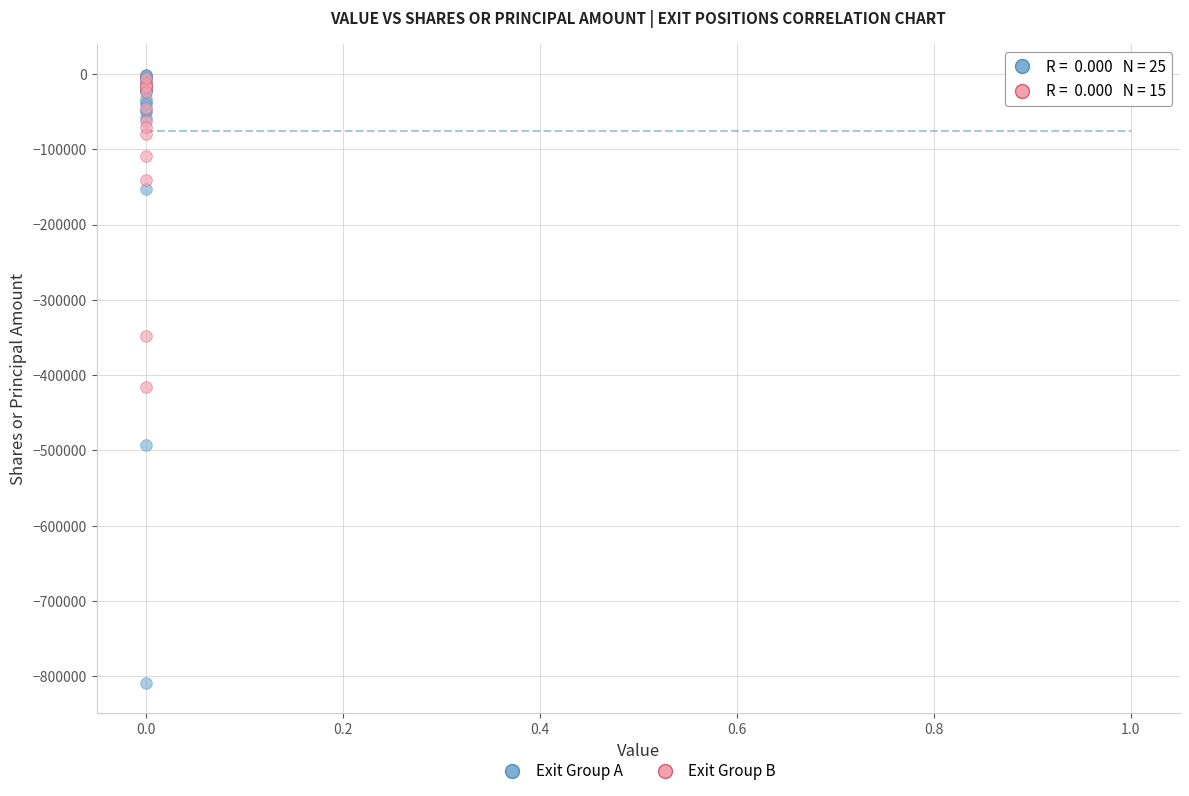

Which series has the largest Y range (max minus min)?

Exit Group A